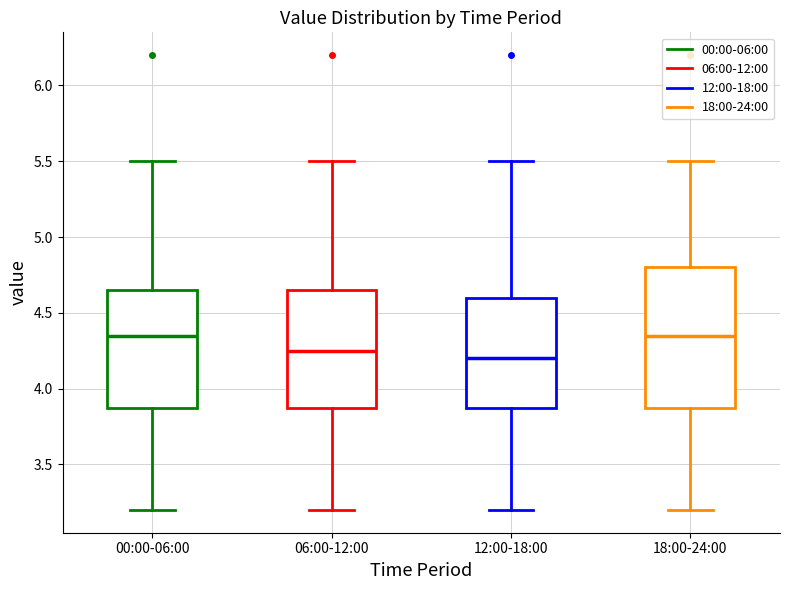

Comparing the boxes themselves (not the whiskers), which one is the tallest?

18:00-24:00